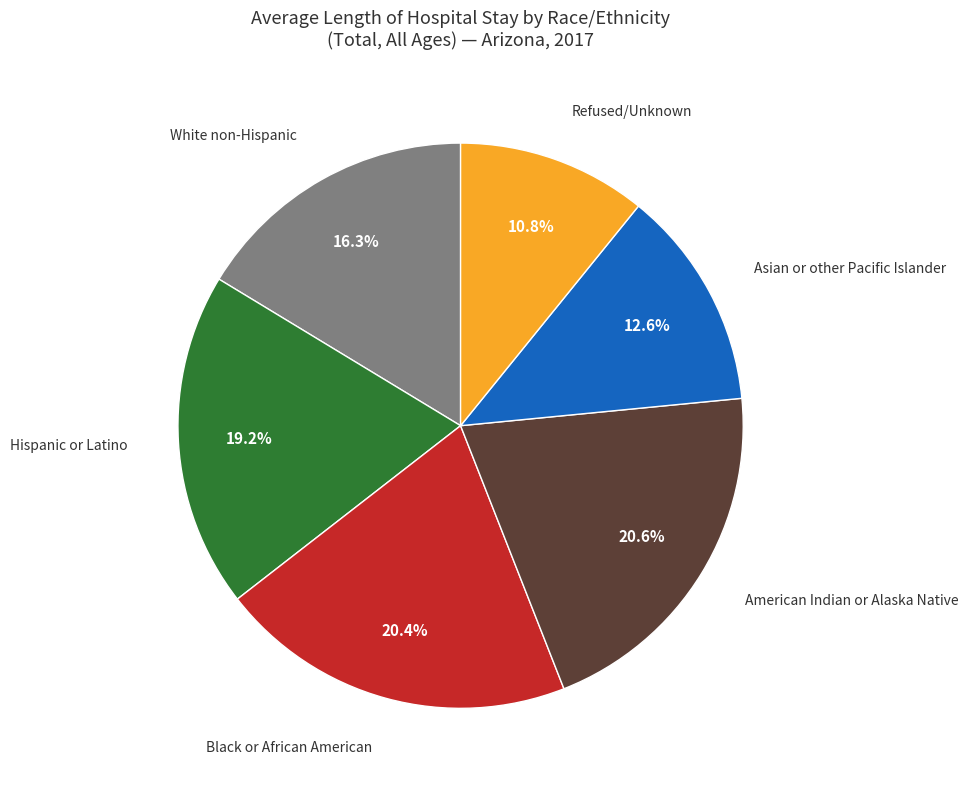

Is there a majority slice in this chart?

No